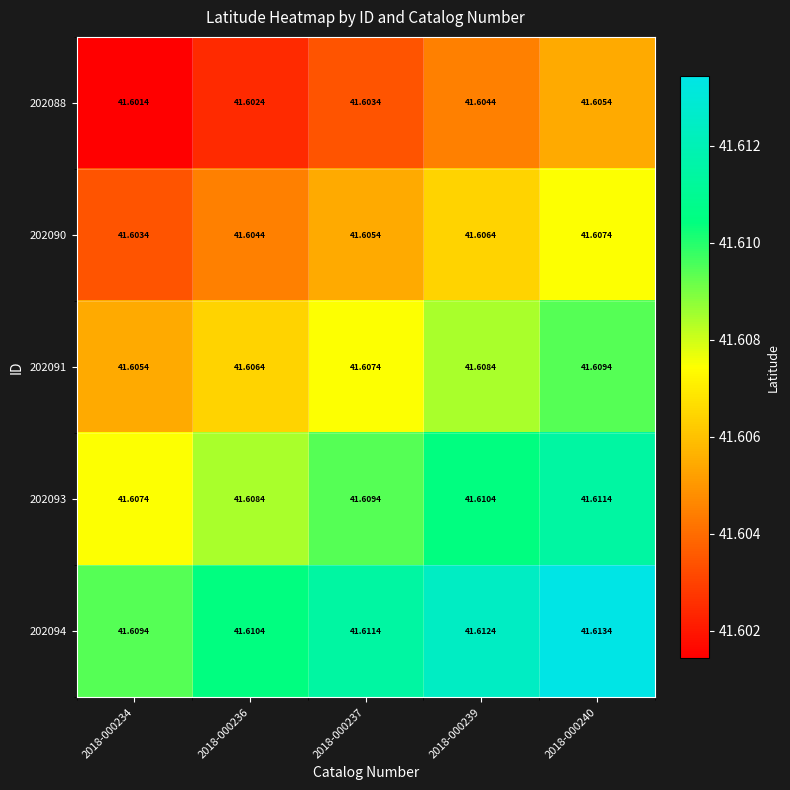

Is the value of 202091 at 2018-000239 greater than the value of 202094 at 2018-000234?

No